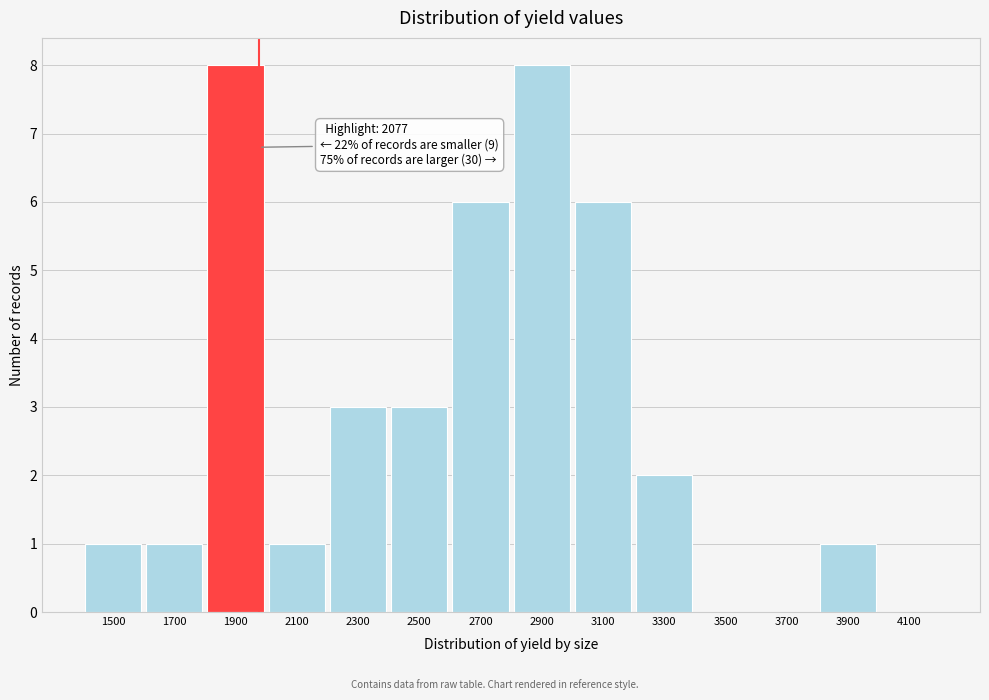

Reading right to left, transcribe all the data shown in this chart.

4100=0	3900=1	3700=0	3500=0	3300=2	3100=6	2900=8	2700=6	2500=3	2300=3	2100=1	1900=8	1700=1	1500=1